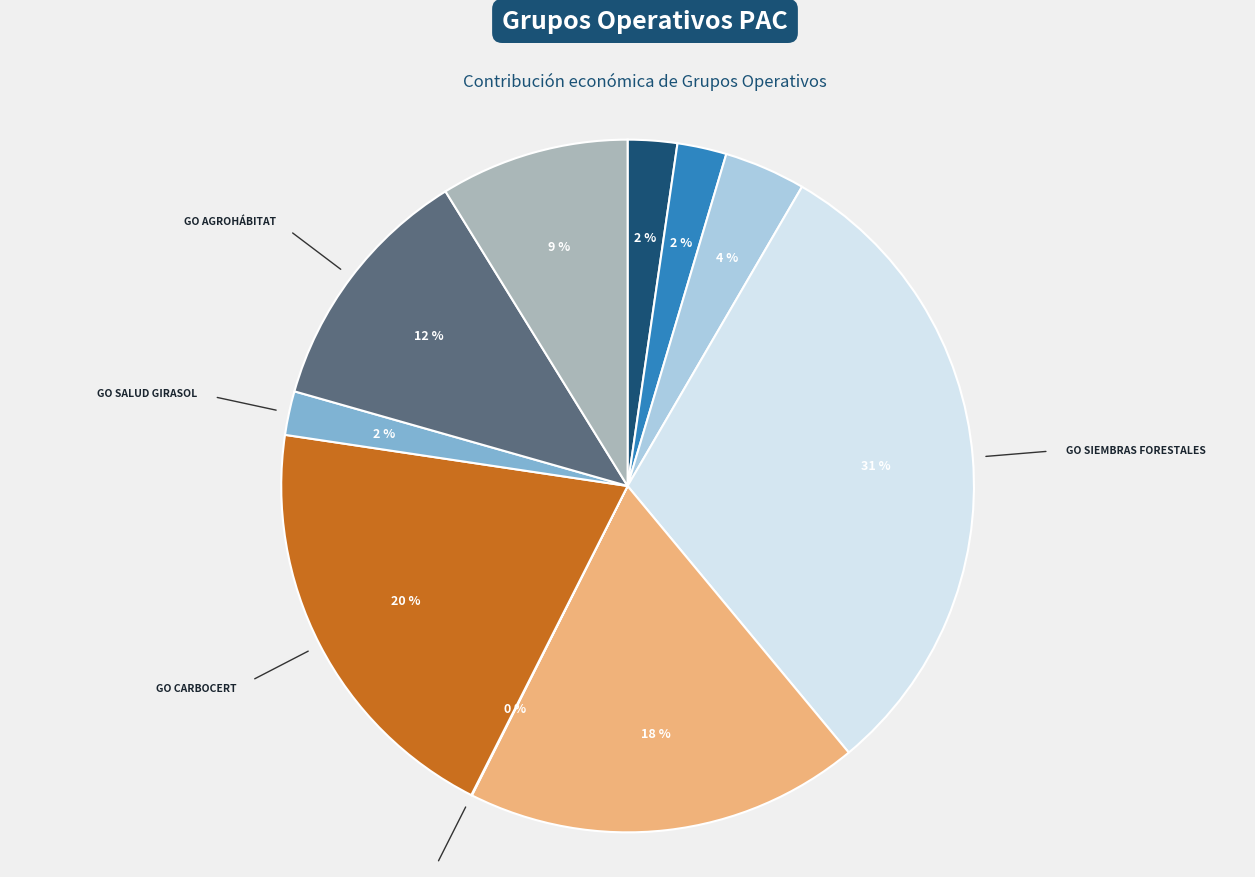

To the nearest percent, what is the average slice percentage?

10%